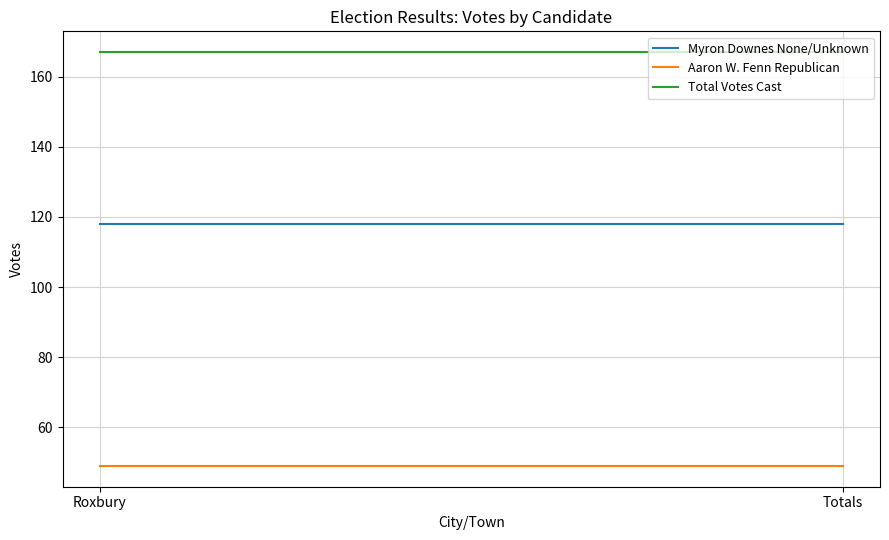

List the series in order of their peak value, lowest first.

Aaron W. Fenn Republican, Myron Downes None/Unknown, Total Votes Cast